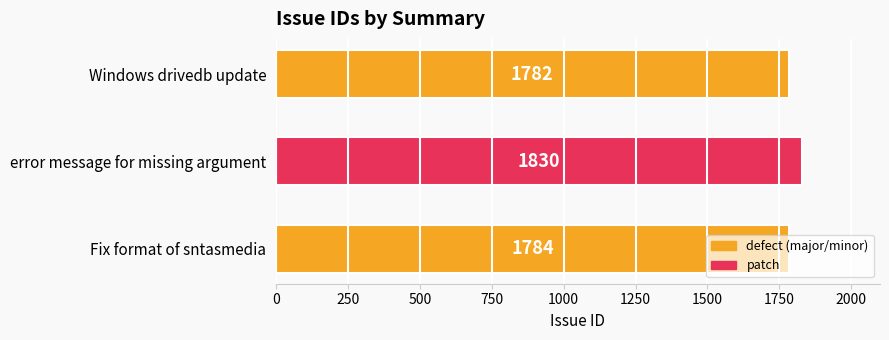

What is the difference between the maximum and second lowest values?

46